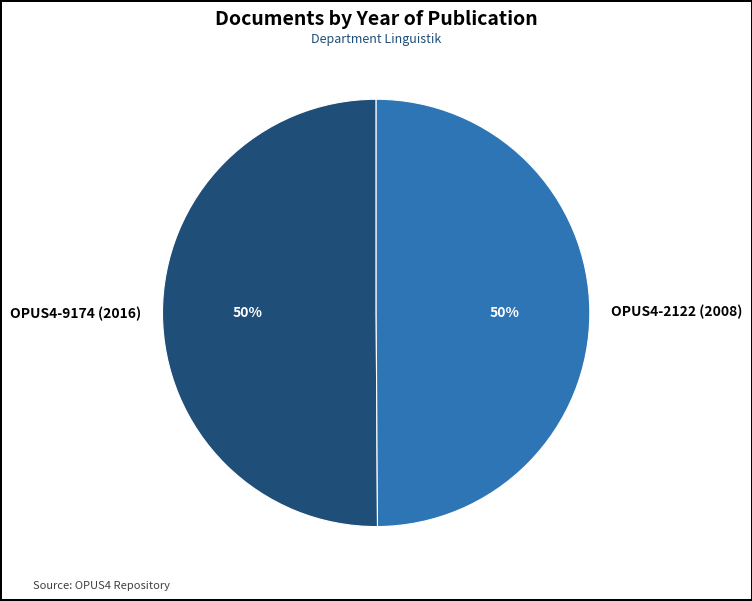

What is the ratio of the value at OPUS4-9174 (2016) to the value at OPUS4-2122 (2008)?

1.0